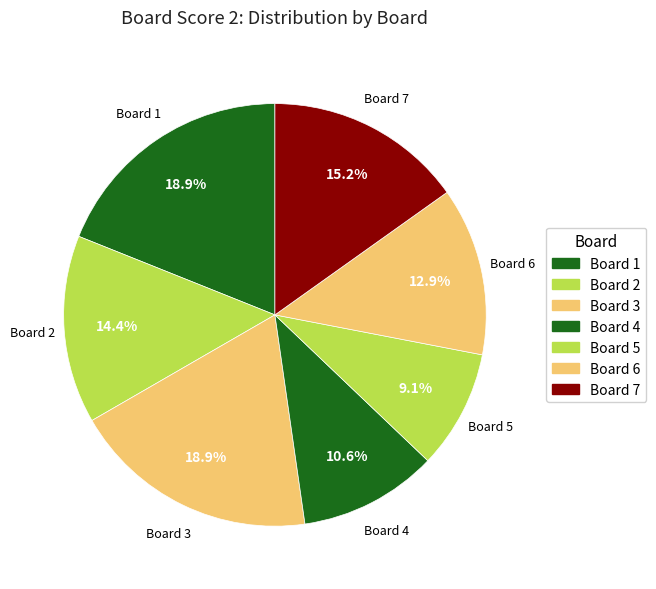

Between Board 7 and Board 6, which is larger?

Board 7